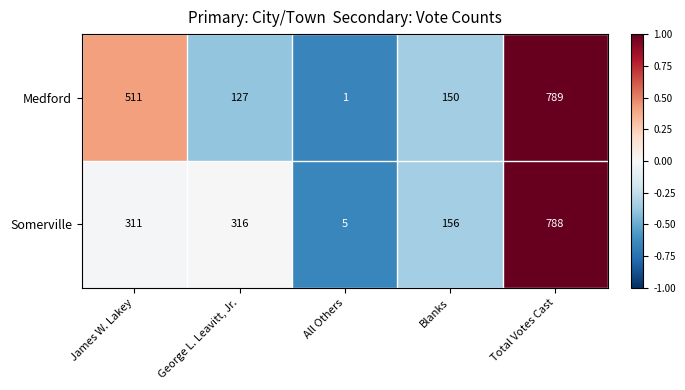

The value of Medford at George L. Leavitt, Jr. is 215. True or false?

False